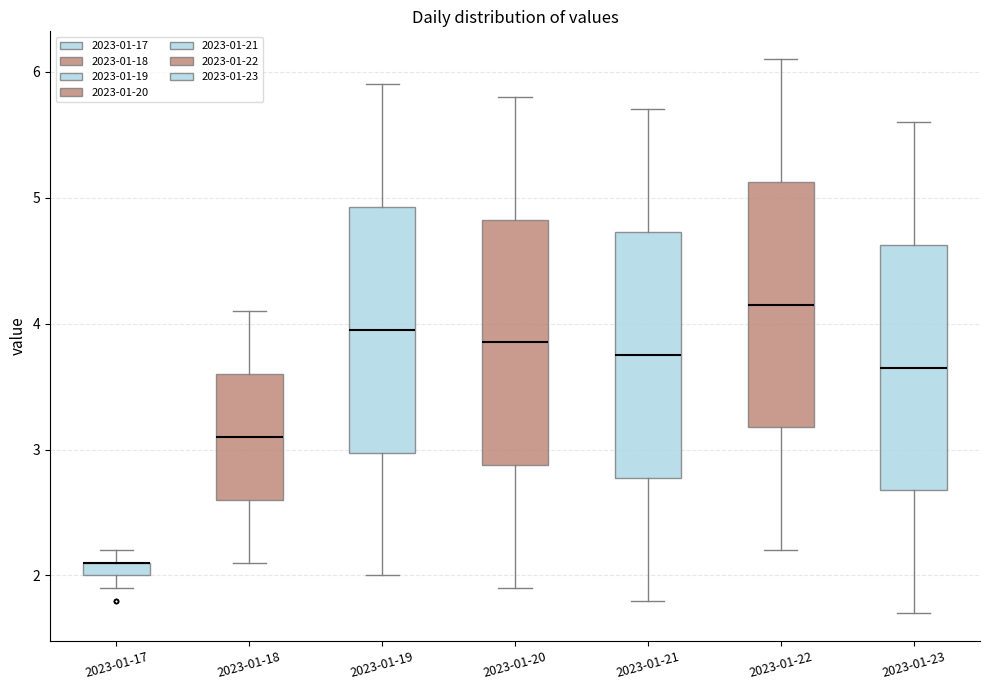

Where does the median line of the box for 2023-01-20 sit on the y-axis? The values are not printed on the chart, so give them approximately, as read against the axis.

3.9